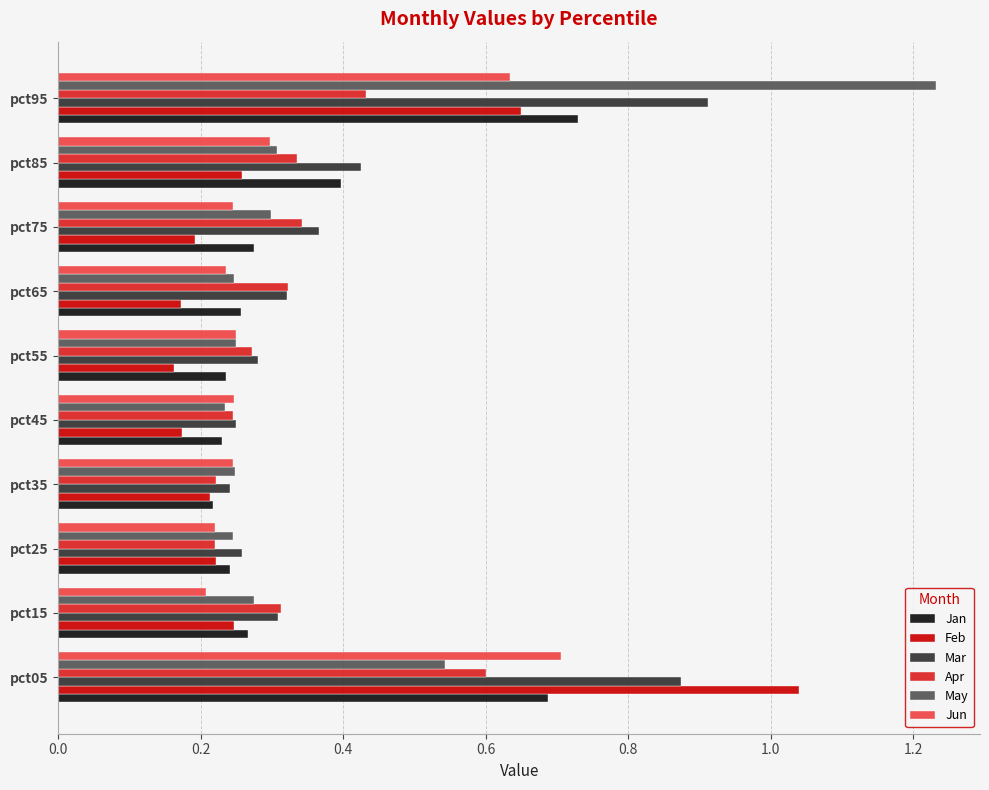

What is the sum of all Jun values?

3.3